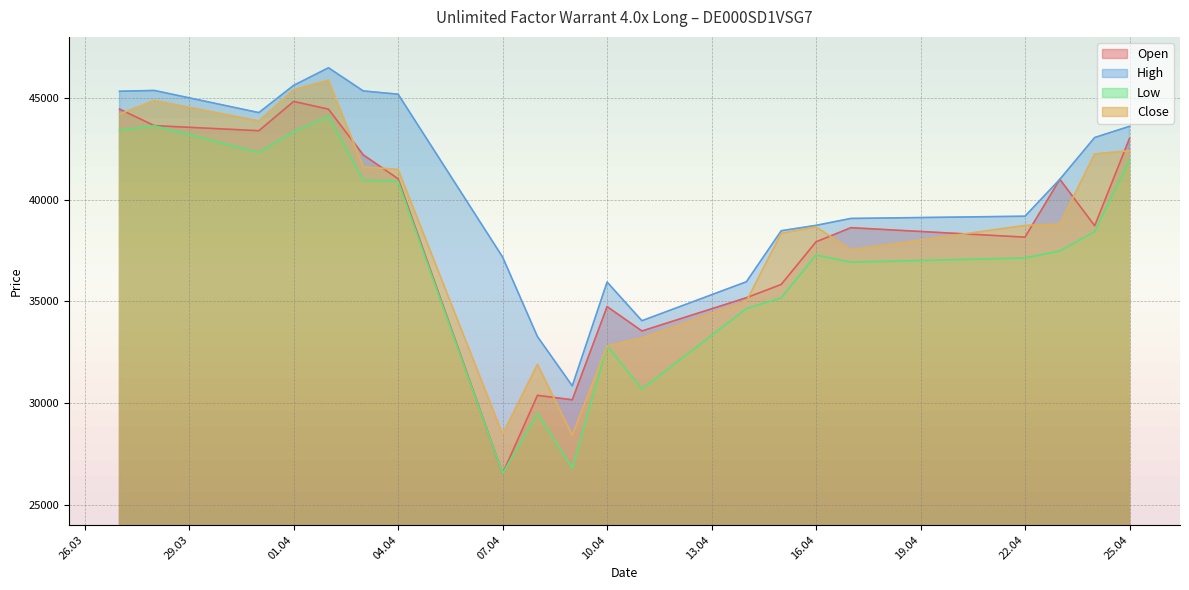

What is the smallest value displayed?

26525